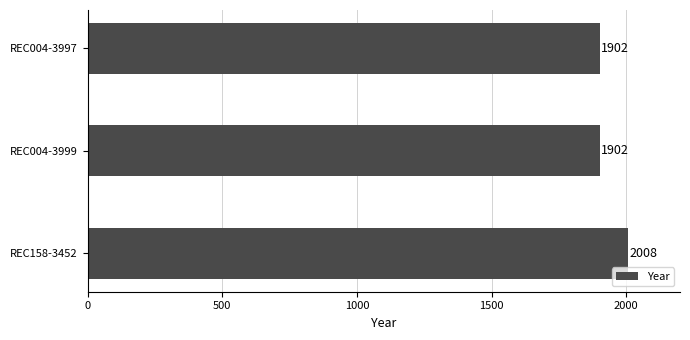

What is the minimum value shown in the chart?

1902